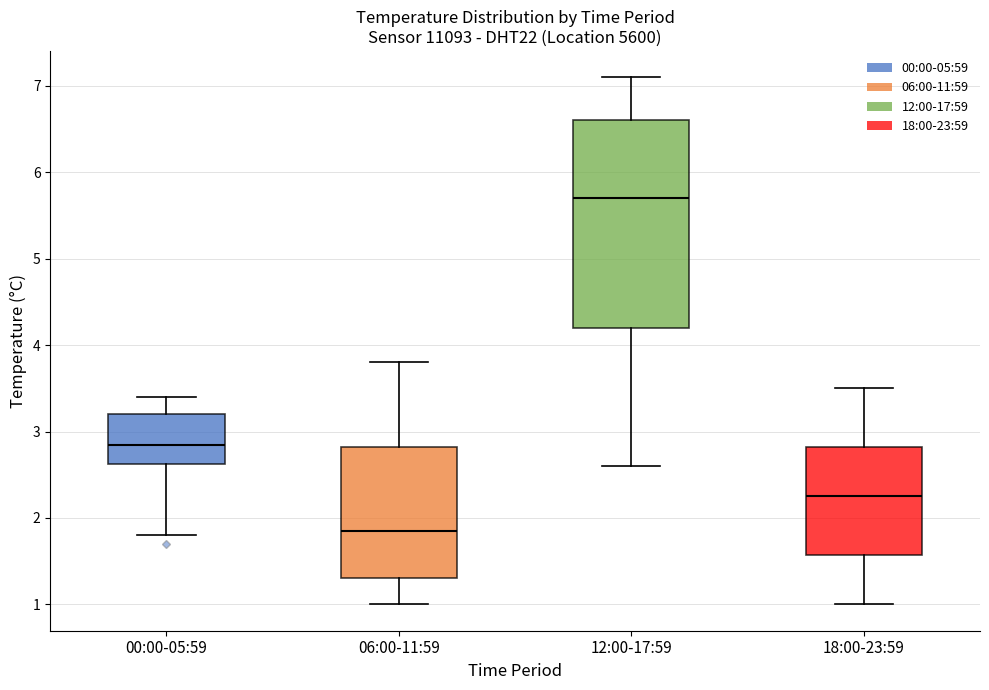

Which box is the tallest, from its lower edge to its upper edge?

12:00-17:59